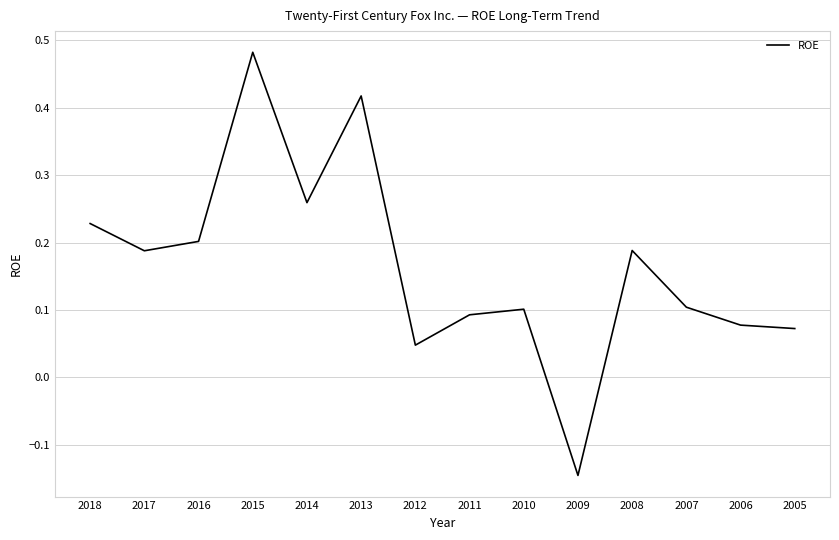

True or false: the data shows 0.2 at 2016.

True